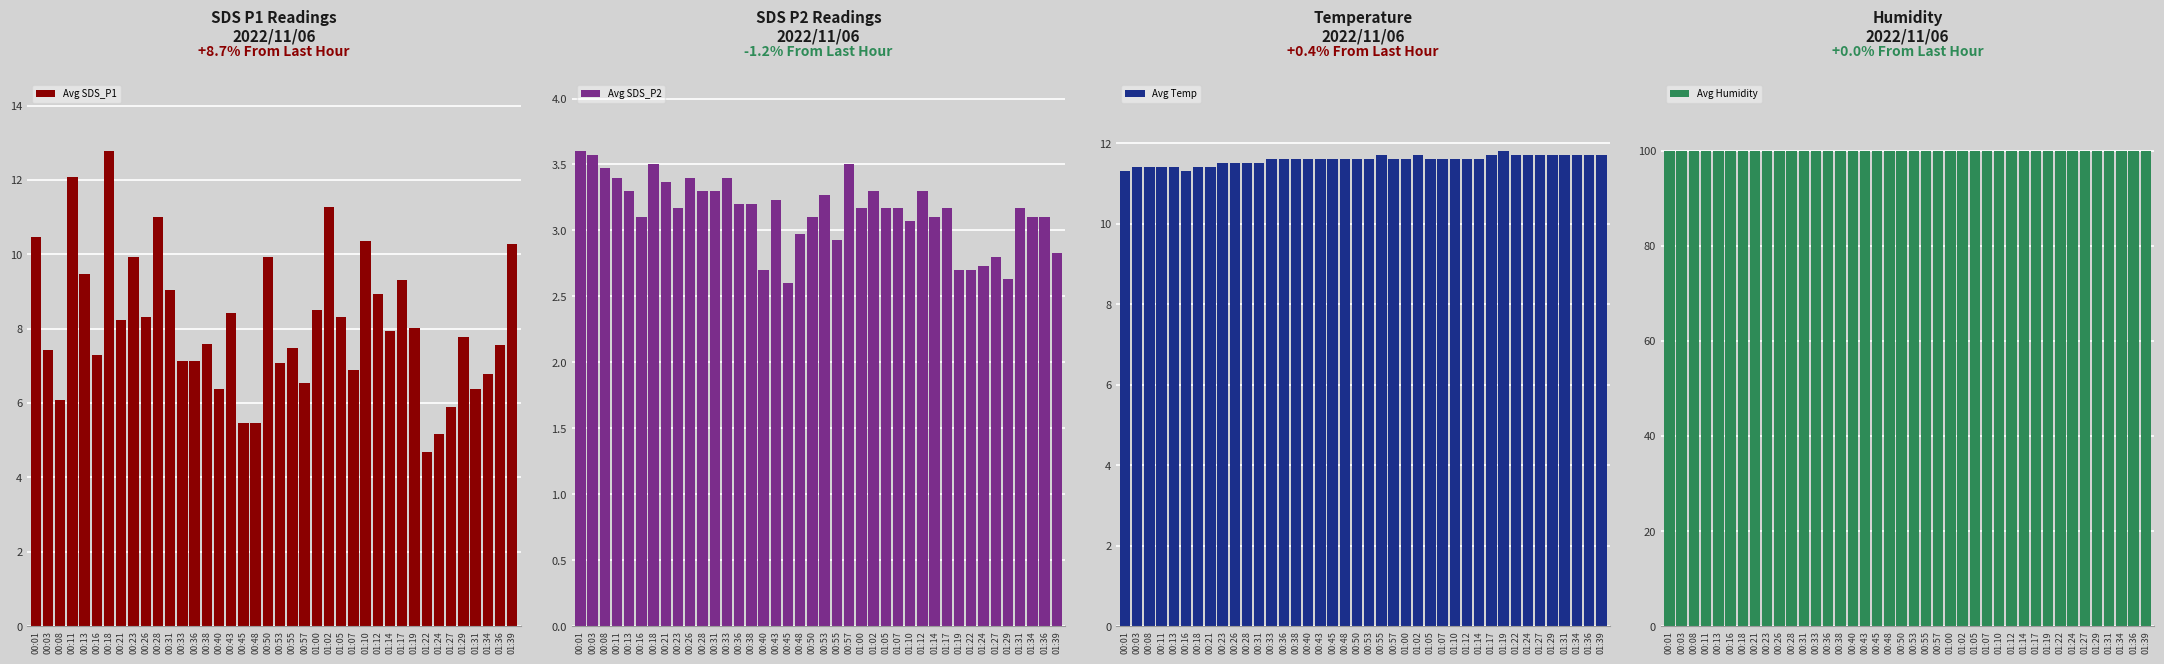

Reading right to left, extract all data points from this chart.

Avg SDS_P1: 01:39=10.3	01:36=7.6	01:34=6.8	01:31=6.4	01:29=7.8	01:27=5.9	01:24=5.2	01:22=4.7	01:19=8.0	01:17=9.3	01:14=7.9	01:12=8.9	01:10=10.4	01:07=6.9	01:05=8.3	01:02=11.3	01:00=8.5	00:57=6.5	00:55=7.5	00:53=7.1	00:50=9.9	00:48=5.5	00:45=5.5	00:43=8.4	00:40=6.4	00:38=7.6	00:36=7.1	00:33=7.1	00:31=9.0	00:28=11.0	00:26=8.3	00:23=9.9	00:21=8.2	00:18=12.8	00:16=7.3	00:13=9.5	00:11=12.1	00:08=6.1	00:03=7.4	00:01=10.5
Avg SDS_P2: 01:39=2.8	01:36=3.1	01:34=3.1	01:31=3.2	01:29=2.6	01:27=2.8	01:24=2.7	01:22=2.7	01:19=2.7	01:17=3.2	01:14=3.1	01:12=3.3	01:10=3.1	01:07=3.2	01:05=3.2	01:02=3.3	01:00=3.2	00:57=3.5	00:55=2.9	00:53=3.3	00:50=3.1	00:48=3.0	00:45=2.6	00:43=3.2	00:40=2.7	00:38=3.2	00:36=3.2	00:33=3.4	00:31=3.3	00:28=3.3	00:26=3.4	00:23=3.2	00:21=3.4	00:18=3.5	00:16=3.1	00:13=3.3	00:11=3.4	00:08=3.5	00:03=3.6	00:01=3.6
Avg Temp: 01:39=11.7	01:36=11.7	01:34=11.7	01:31=11.7	01:29=11.7	01:27=11.7	01:24=11.7	01:22=11.7	01:19=11.8	01:17=11.7	01:14=11.6	01:12=11.6	01:10=11.6	01:07=11.6	01:05=11.6	01:02=11.7	01:00=11.6	00:57=11.6	00:55=11.7	00:53=11.6	00:50=11.6	00:48=11.6	00:45=11.6	00:43=11.6	00:40=11.6	00:38=11.6	00:36=11.6	00:33=11.6	00:31=11.5	00:28=11.5	00:26=11.5	00:23=11.5	00:21=11.4	00:18=11.4	00:16=11.3	00:13=11.4	00:11=11.4	00:08=11.4	00:03=11.4	00:01=11.3
Avg Humidity: 01:39=99.9	01:36=99.9	01:34=99.9	01:31=99.9	01:29=99.9	01:27=99.9	01:24=99.9	01:22=99.9	01:19=99.9	01:17=99.9	01:14=99.9	01:12=99.9	01:10=99.9	01:07=99.9	01:05=99.9	01:02=99.9	01:00=99.9	00:57=99.9	00:55=99.9	00:53=99.9	00:50=99.9	00:48=99.9	00:45=99.9	00:43=99.9	00:40=99.9	00:38=99.9	00:36=99.9	00:33=99.9	00:31=99.9	00:28=99.9	00:26=99.9	00:23=99.9	00:21=99.9	00:18=99.9	00:16=99.9	00:13=99.9	00:11=99.9	00:08=99.9	00:03=99.9	00:01=99.9